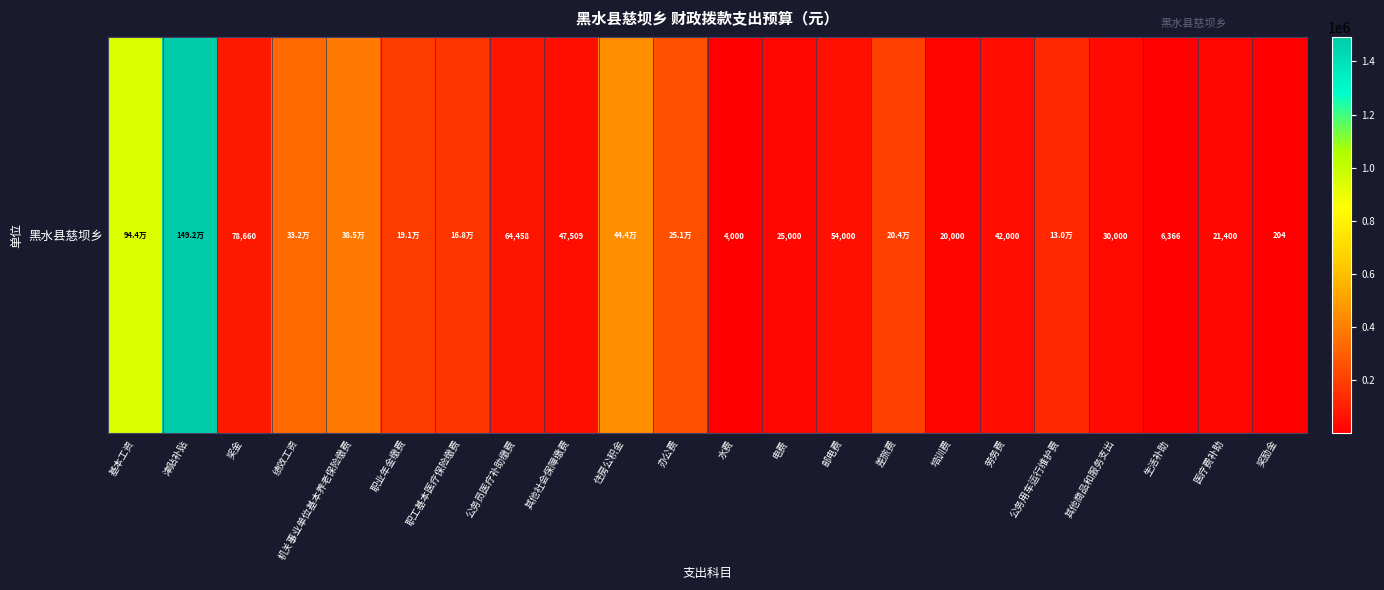

Rank the categories by value from lowest to highest.

奖励金, 水费, 生活补助, 培训费, 医疗费补助, 电费, 其他商品和服务支出, 劳务费, 其他社会保障缴费, 邮电费, 公务员医疗补助缴费, 奖金, 公务用车运行维护费, 职工基本医疗保险缴费, 职业年金缴费, 差旅费, 办公费, 绩效工资, 机关事业单位基本养老保险缴费, 住房公积金, 基本工资, 津贴补贴